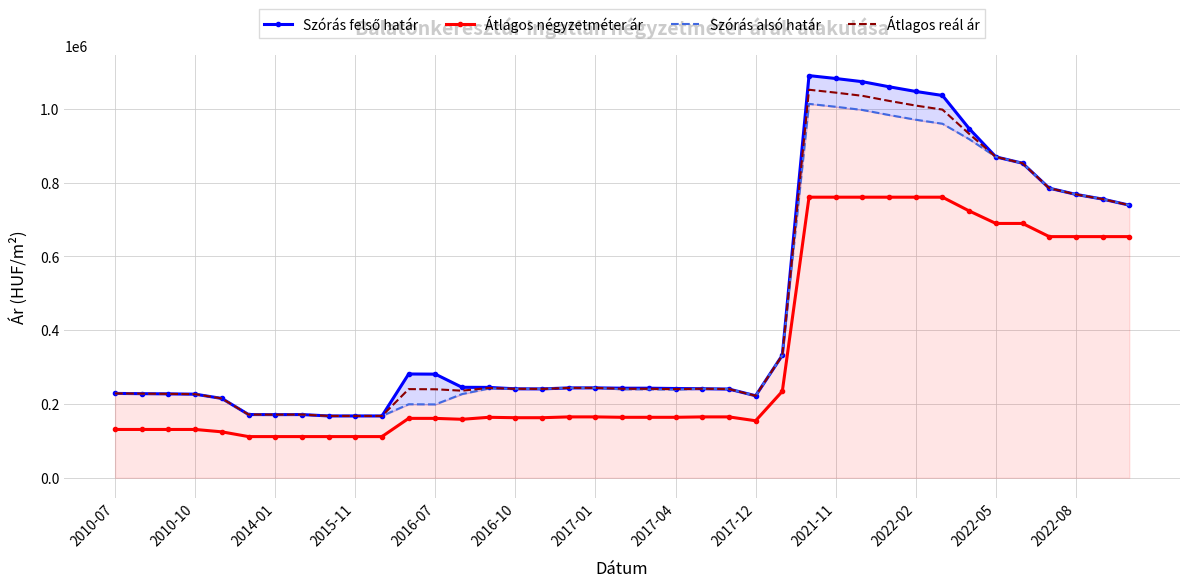

What is the sum of all Átlagos négyzetméter ár values?

13107246